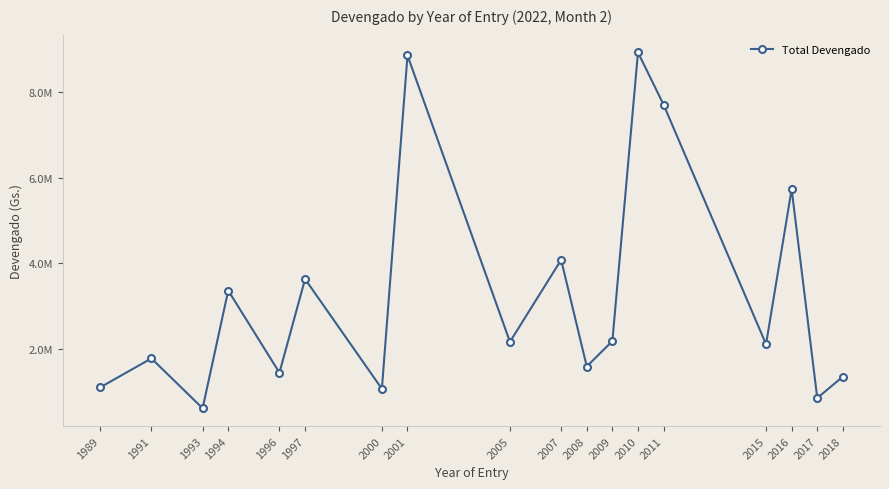

Is this an area chart (filled region under the line)?

No